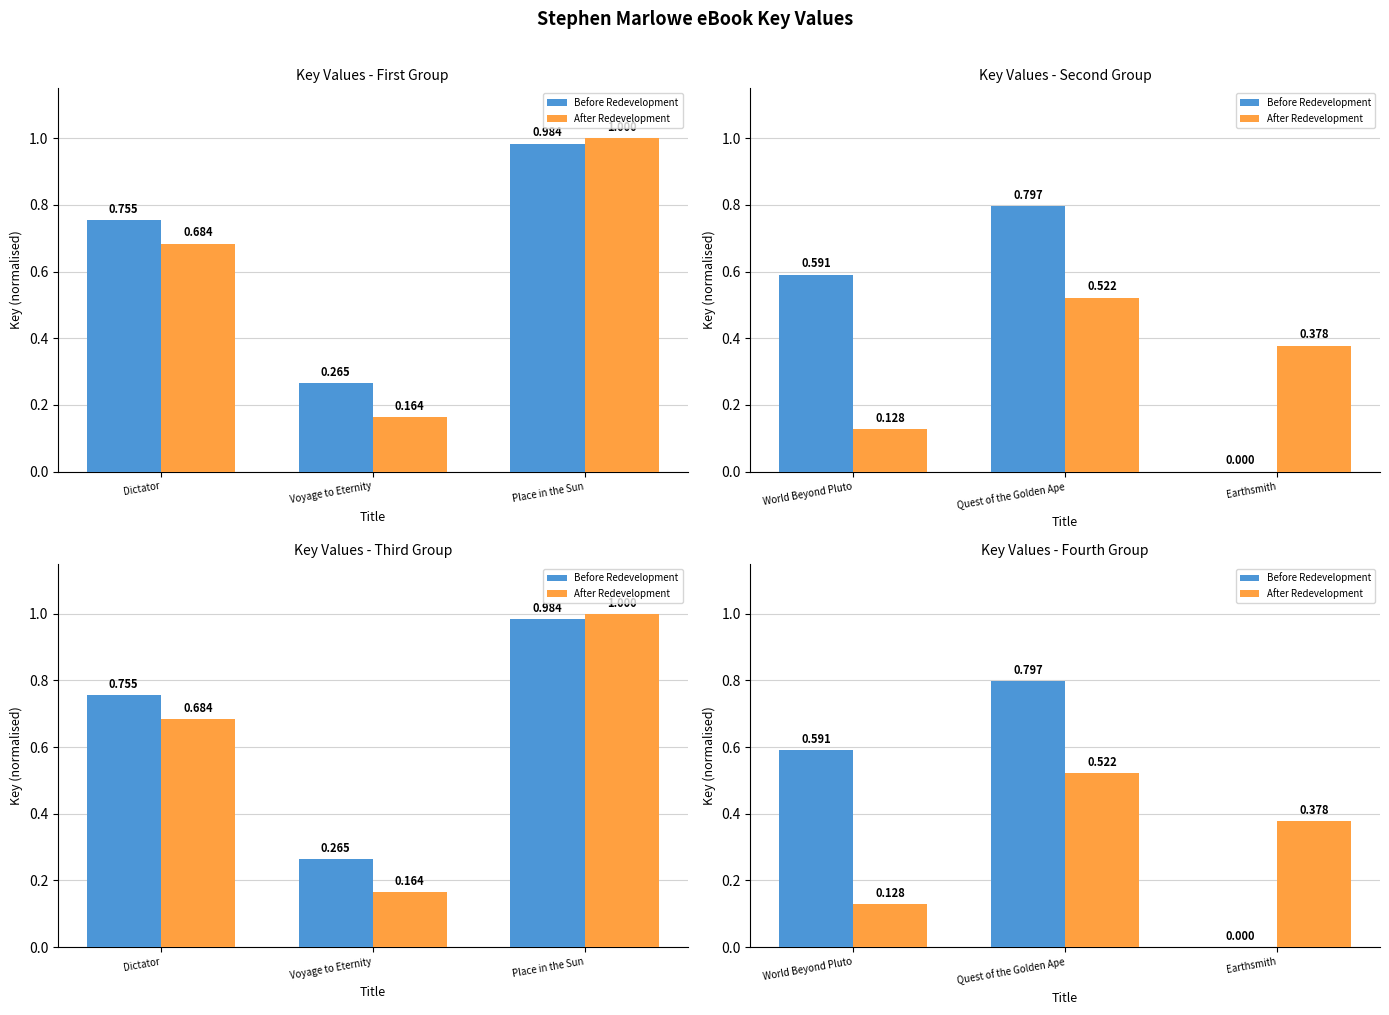

The After Redevelopment series shows 0.7 at Earthsmith. True or false?

False